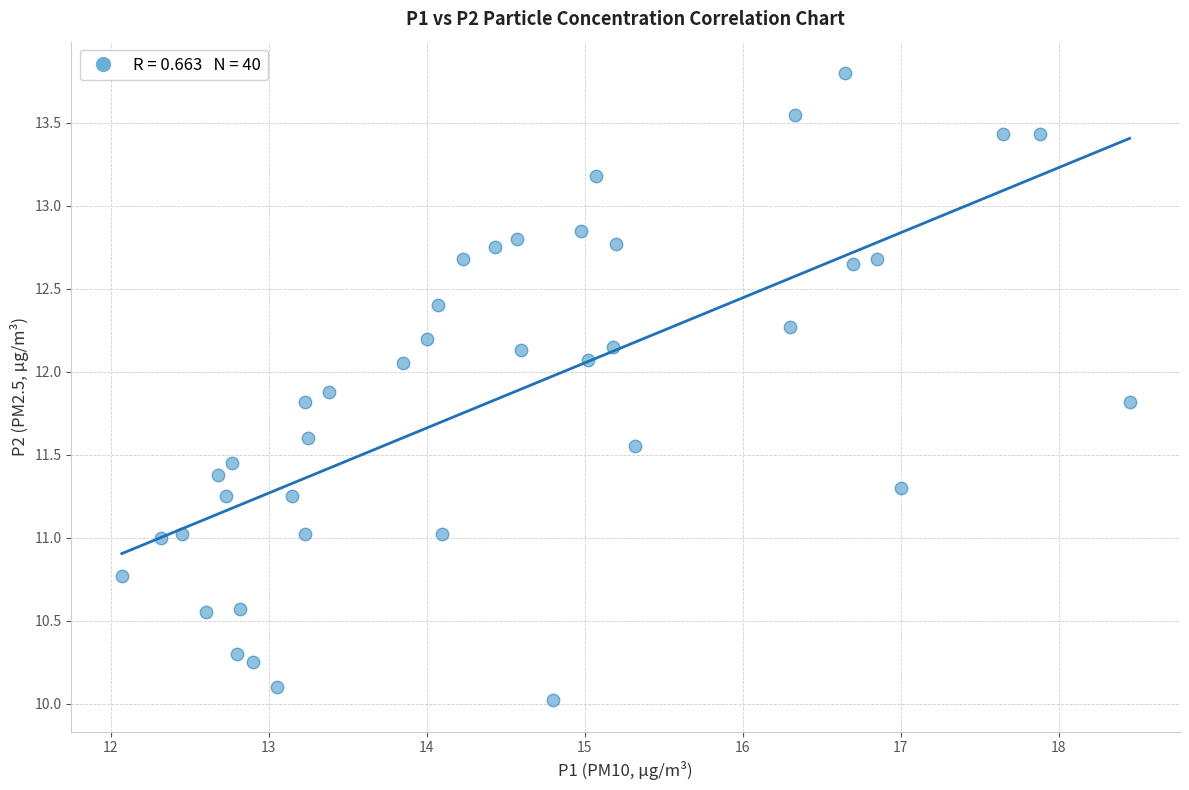

What is the range of X values (max minus min)?

6.4